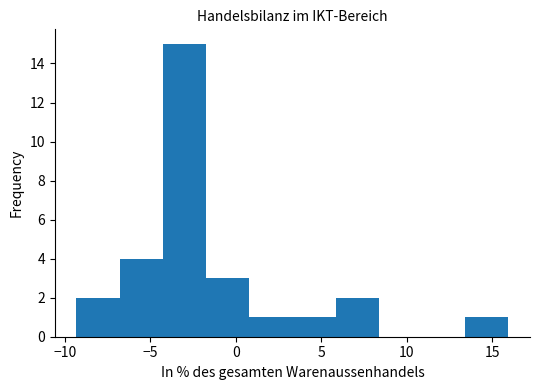

Reading left to right, transcribe this chart: for each bar, give the range it covers on the x-axis and its height. Neither the bar edges nor the heights are printed on the chart, so give them approximately, as read against the axes.

-9.5 to -7.0: 2
-7.0 to -4.5: 4
-4.5 to -1.5: 15
-1.5 to 1.0: 3
1.0 to 3.5: 1
3.5 to 6.0: 1
6.0 to 8.5: 2
8.5 to 11.0: 0
11.0 to 13.5: 0
13.5 to 16.0: 1